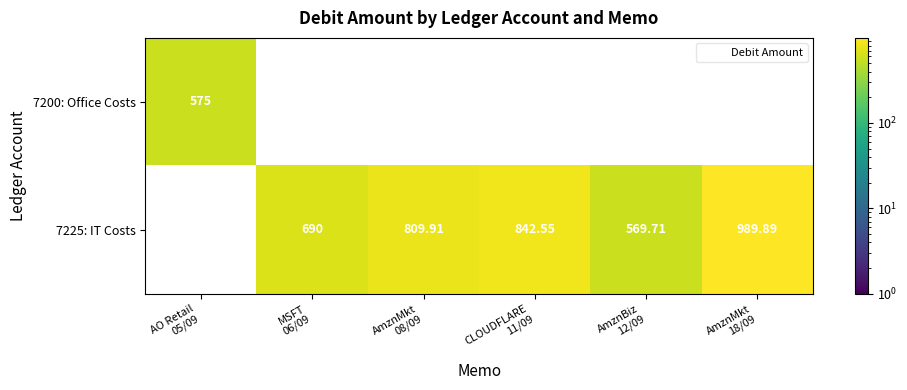

Which category has the lowest value in the 7225: IT Costs series?

AO Retail 05/09